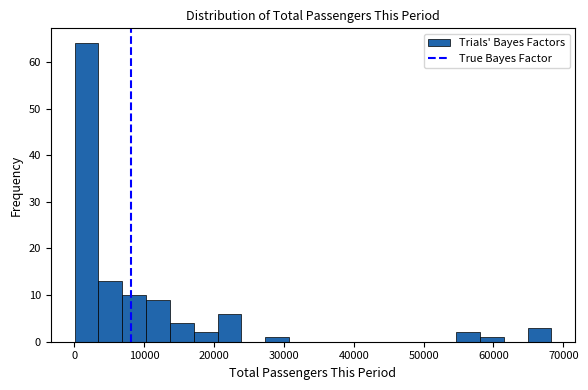

Read against the x-axis, roughly where is the centre of the tallest bar?

2000